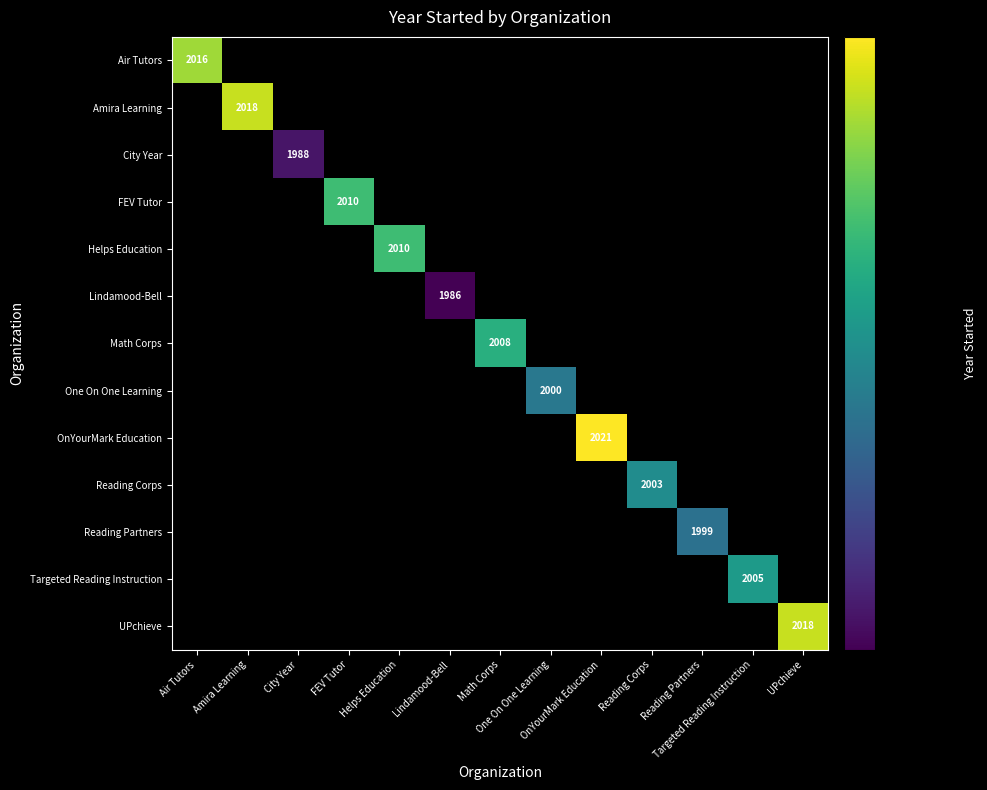

Which series has the widest spread of values?

Air Tutors